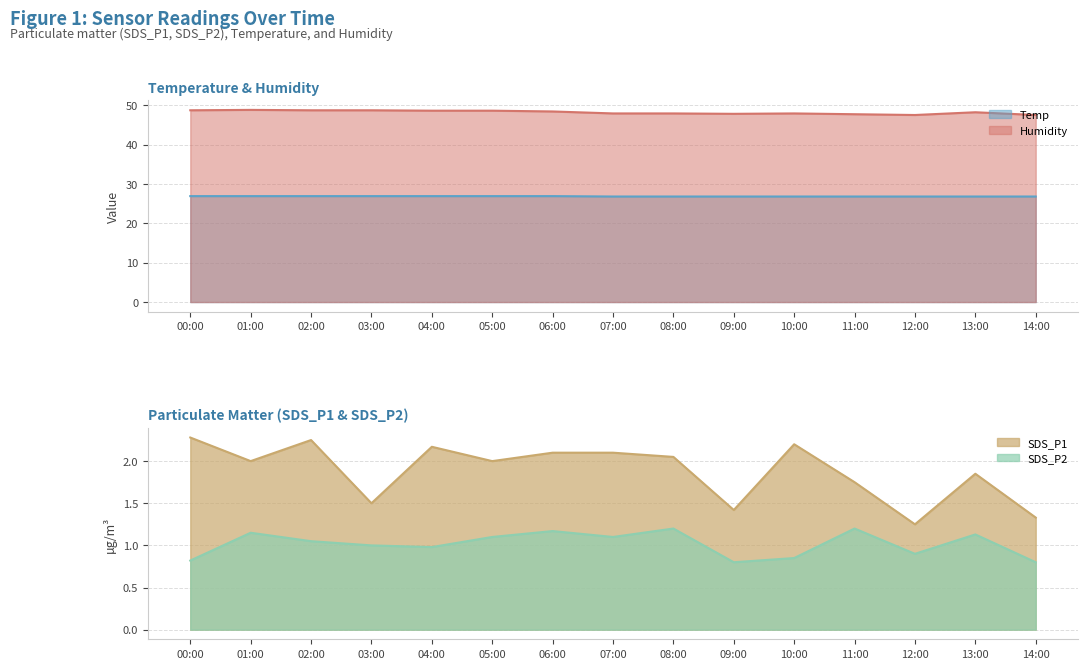

At which label is SDS_P1 closest to 1?

12:00